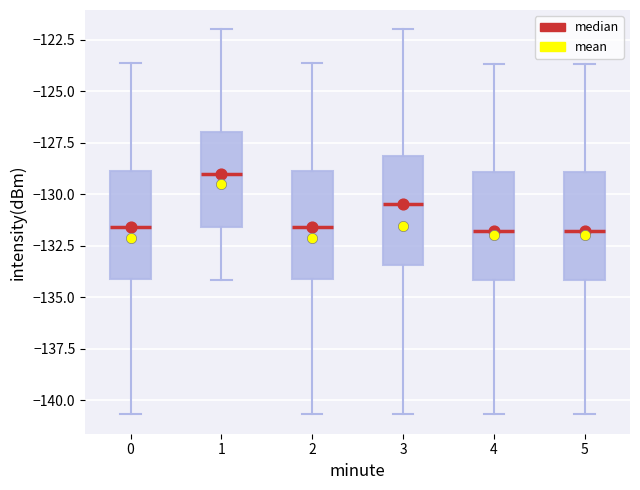

Reading left to right, read every box against the y-axis: the position of its median line, the range the box covers, and the ends of its whiskers. The values are not printed on the chart, so give them approximately, as read against the axis.

0: median -131.5, box -134.0 to -129.0, whiskers -140.5 to -123.5
1: median -129.0, box -131.5 to -127.0, whiskers -134.0 to -122.0
2: median -131.5, box -134.0 to -129.0, whiskers -140.5 to -123.5
3: median -130.5, box -133.5 to -128.0, whiskers -140.5 to -122.0
4: median -132.0, box -134.0 to -129.0, whiskers -140.5 to -123.5
5: median -132.0, box -134.0 to -129.0, whiskers -140.5 to -123.5